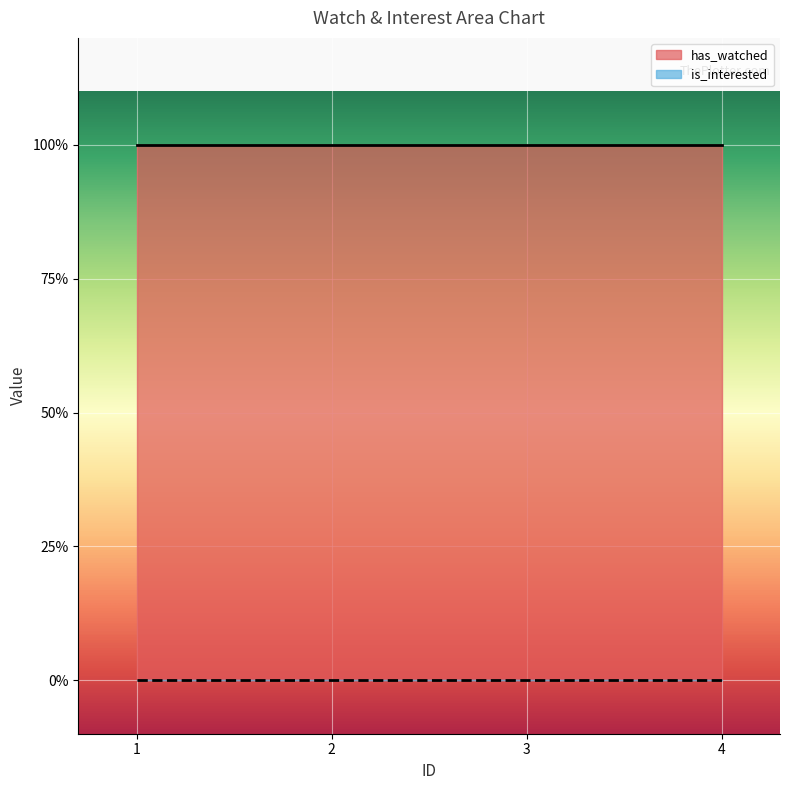

Which series has the largest total across all categories?

has_watched